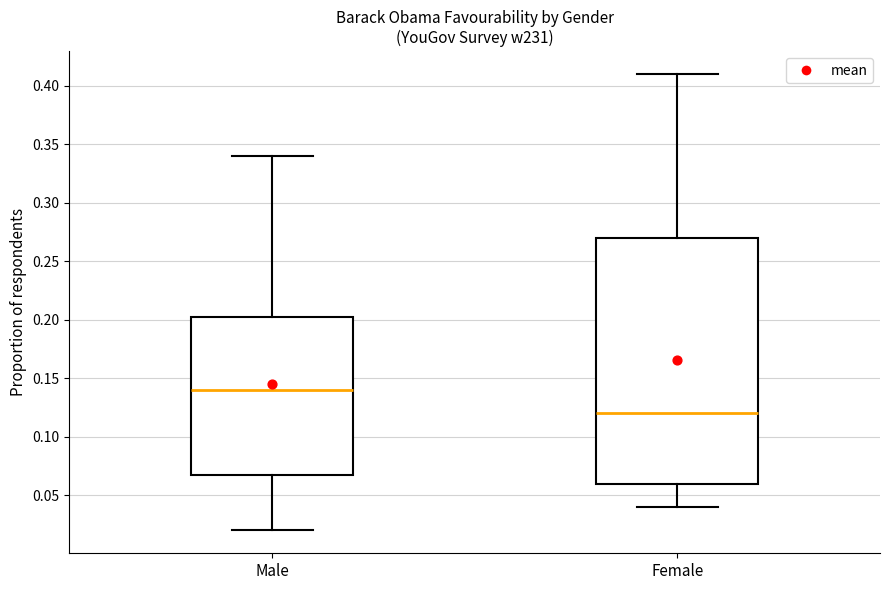

Where does the lower whisker of the box for Female end on the y-axis? The values are not printed on the chart, so give them approximately, as read against the axis.

0.040